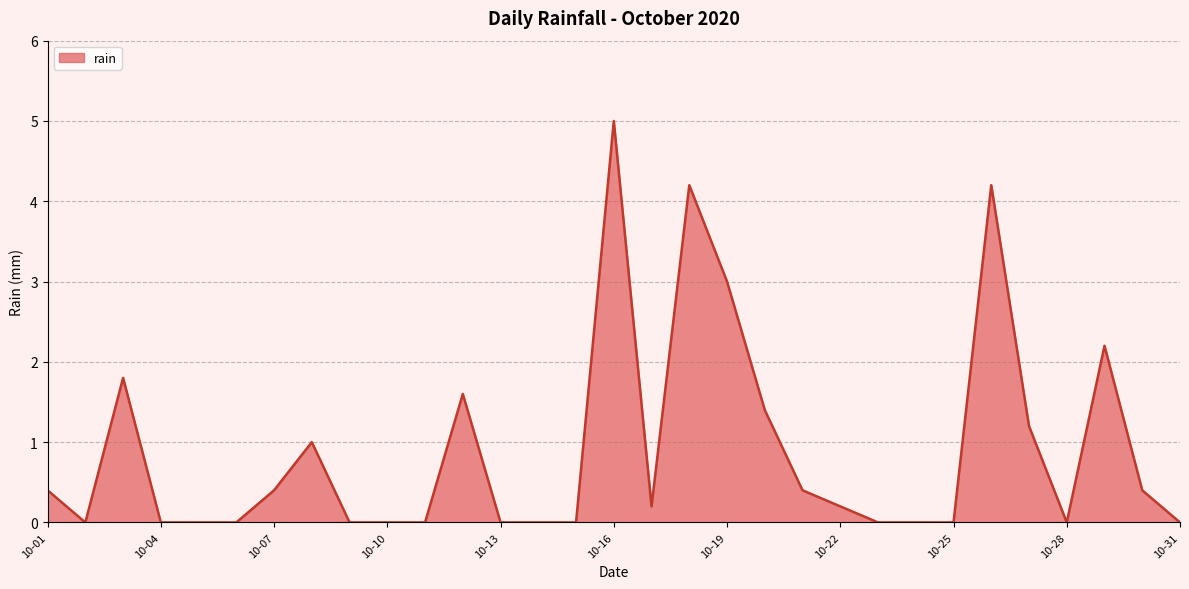

What is the difference between the maximum and minimum values?

5.0